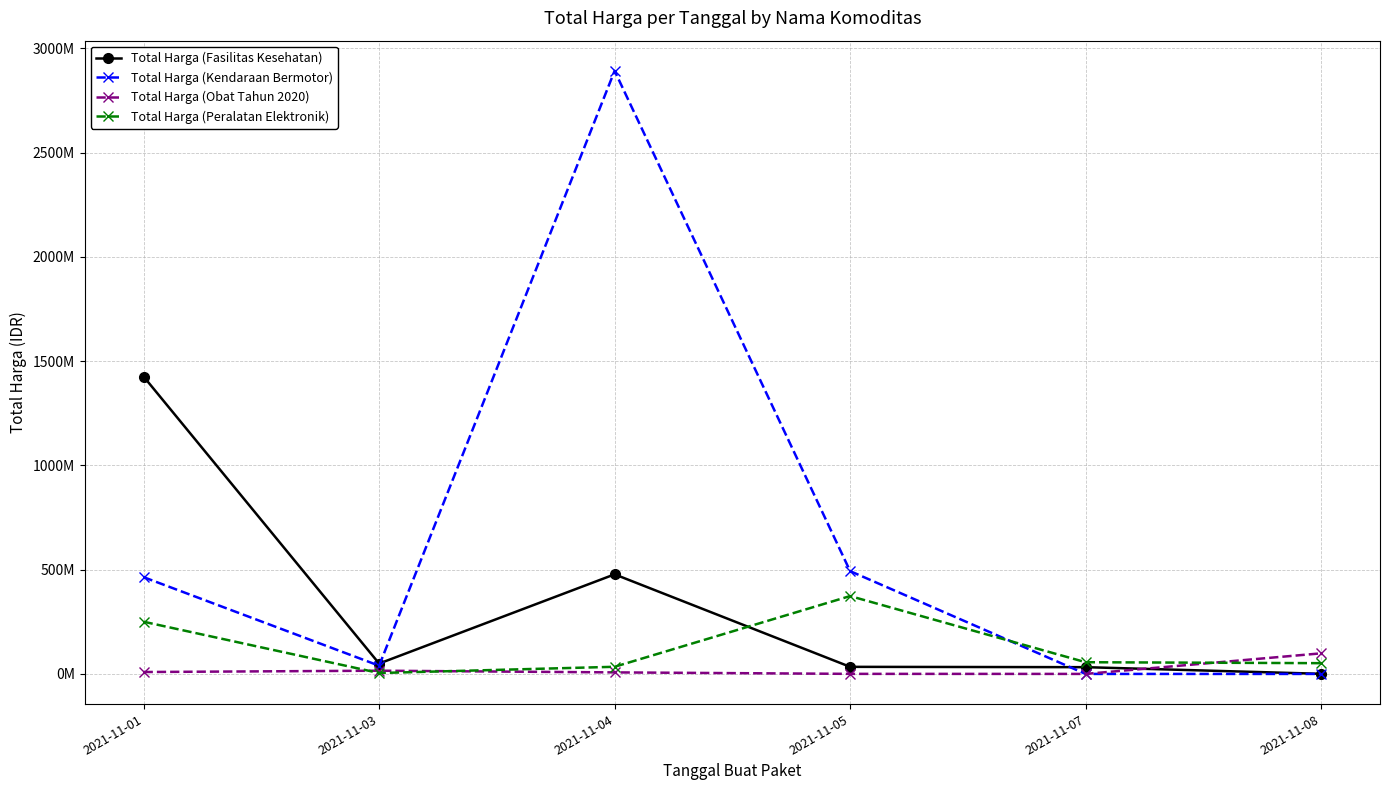

Between which two adjacent categories do Total Harga (Kendaraan Bermotor) and Total Harga (Fasilitas Kesehatan) first intersect?

2021-11-03 and 2021-11-04